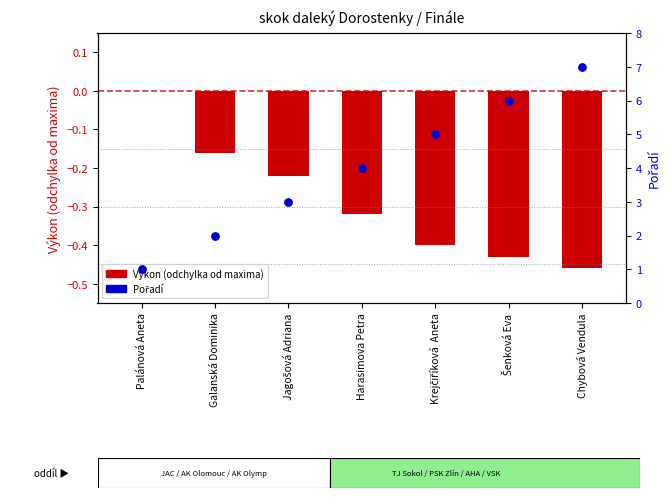

Which series reaches the minimum Y coordinate?

Výkon (odchylka od maxima)